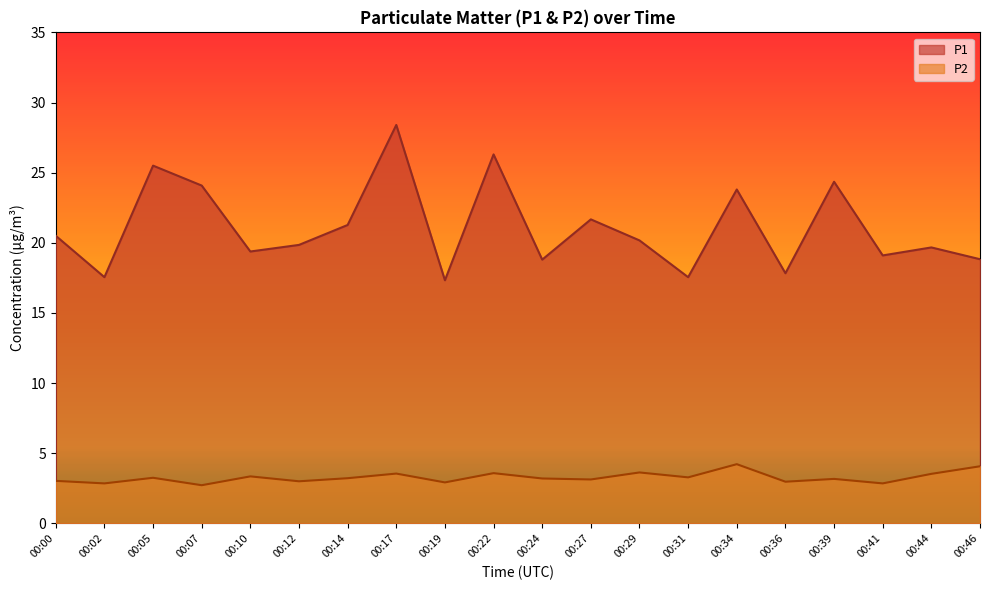

Read the P1 value at 00:14.

21.3